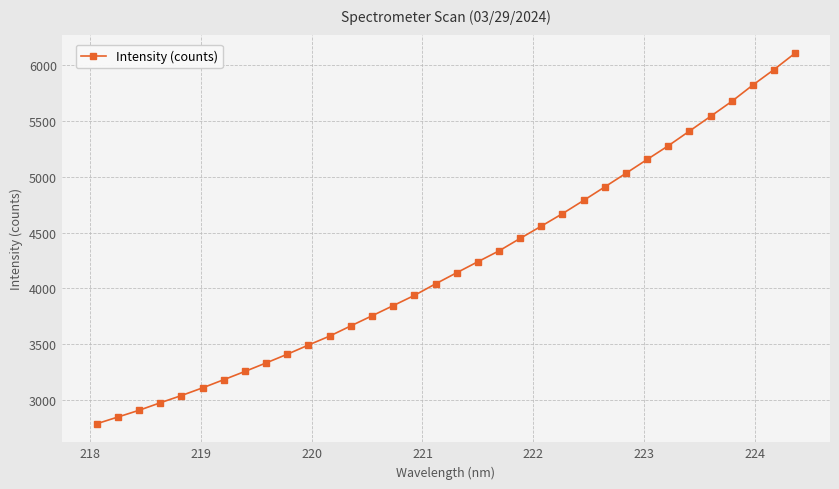

How many lines are shown in the chart?

1